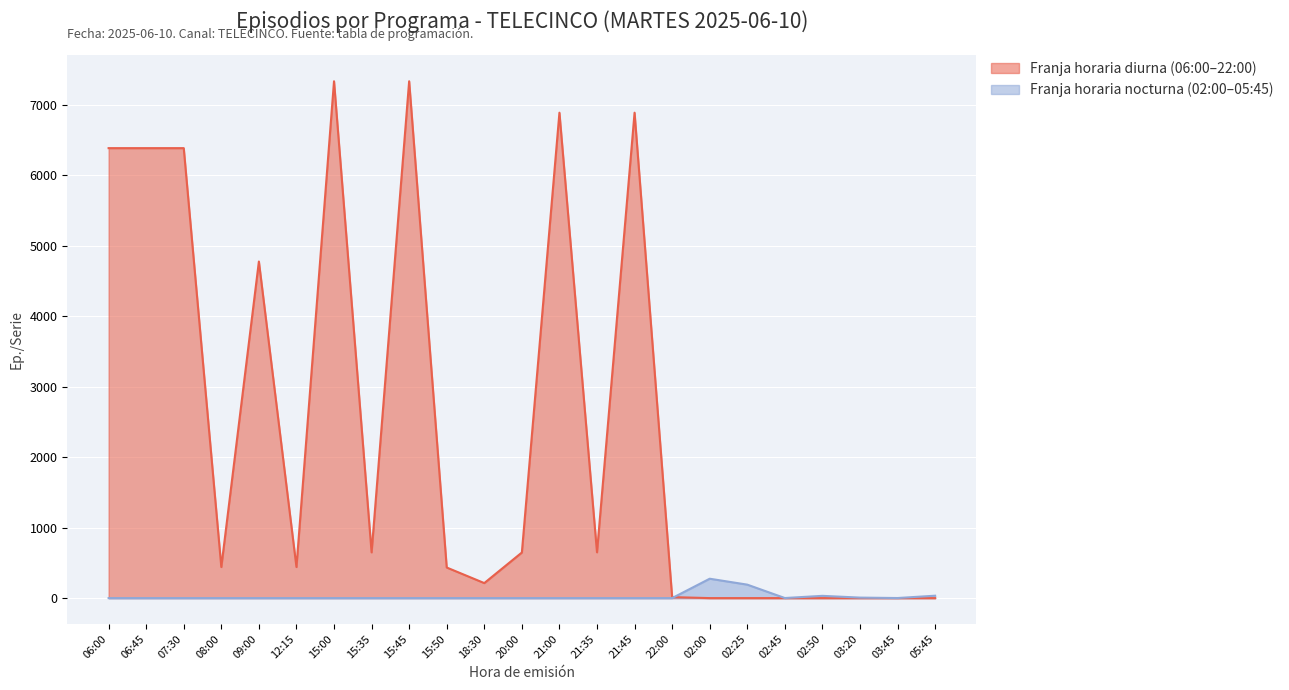

What is the value of the 15th point from the left?

6888